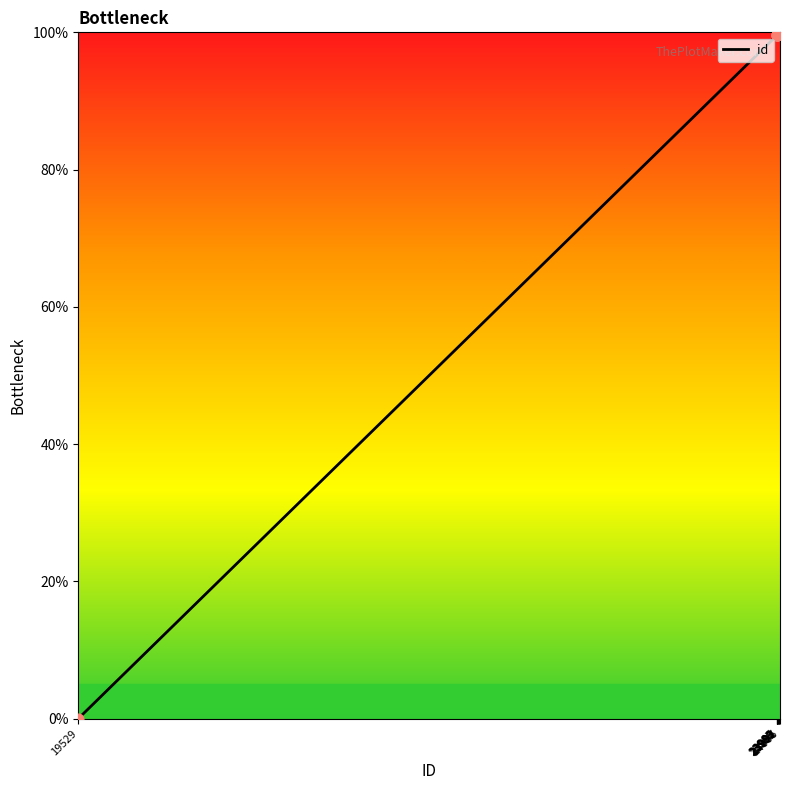

What is the change in value from 23988 to 23993?

+0.1